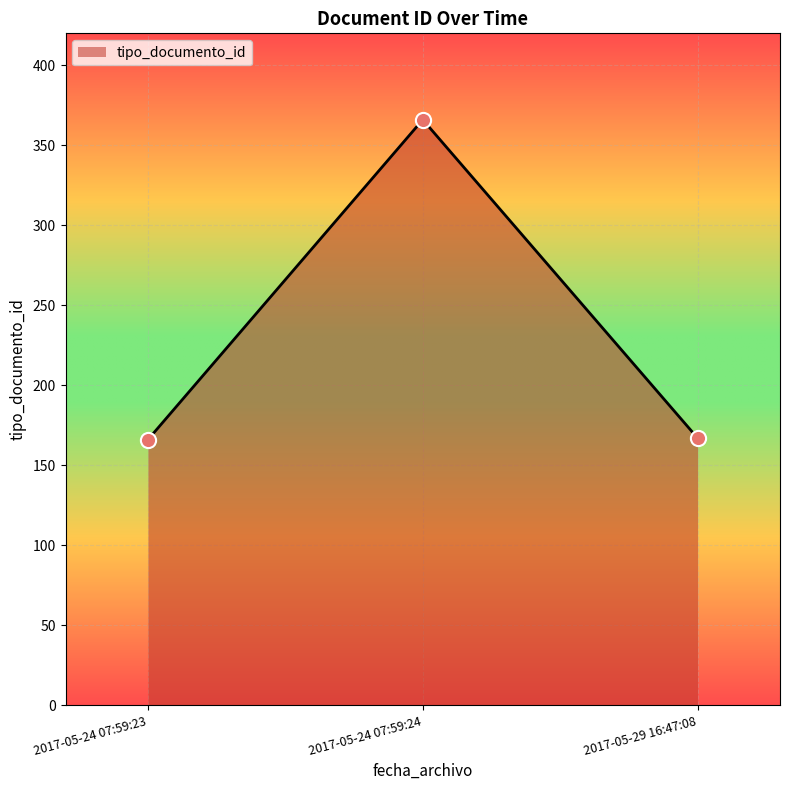

What is the ratio of the value at 2017-05-24 07:59:23 to the value at 2017-05-24 07:59:24?

0.5